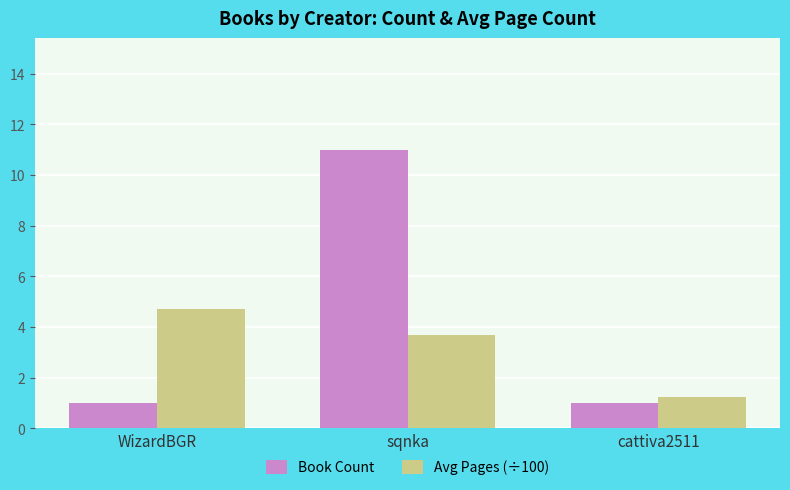

Count the number of categories in the chart.

3